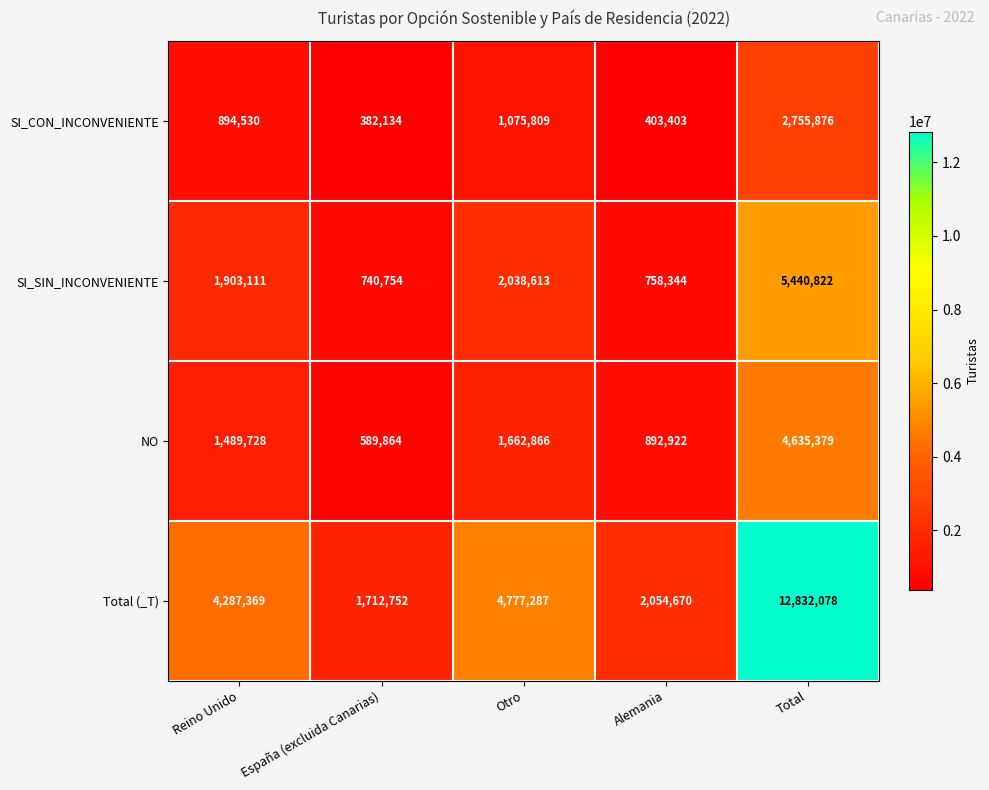

Where is NO nearest to the value 2612621?

Otro